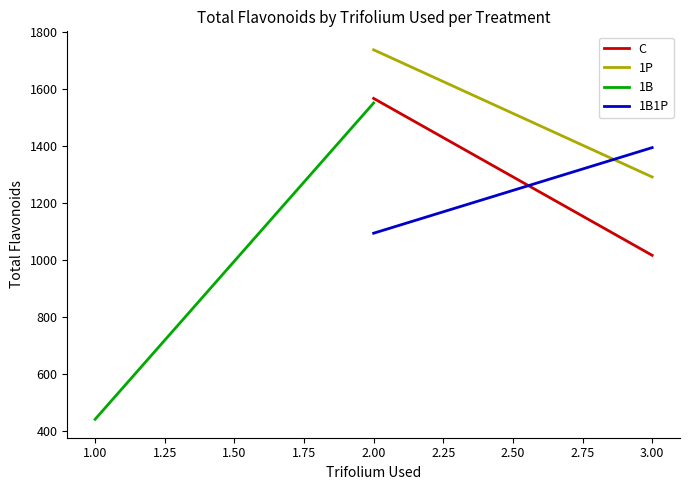

Is it true that C equals 1403.8 at 3.00?

False